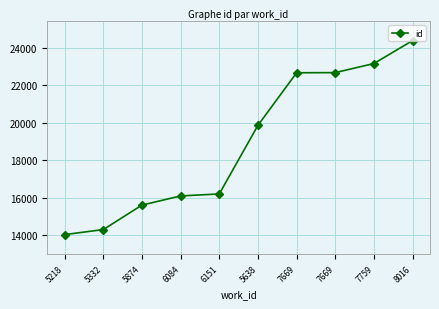

How many distinct data groups are displayed?

1